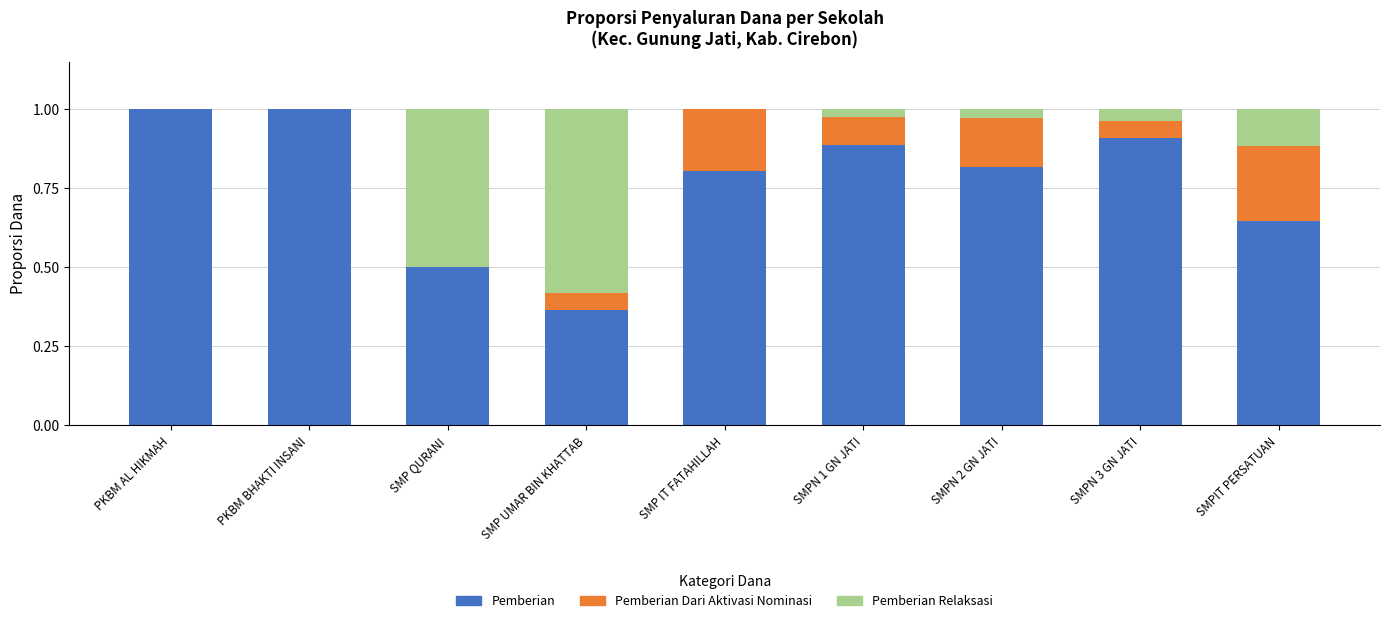

What is the sum of the Pemberian values at PKBM AL HIKMAH and SMPN 1 GN JATI?

1.9